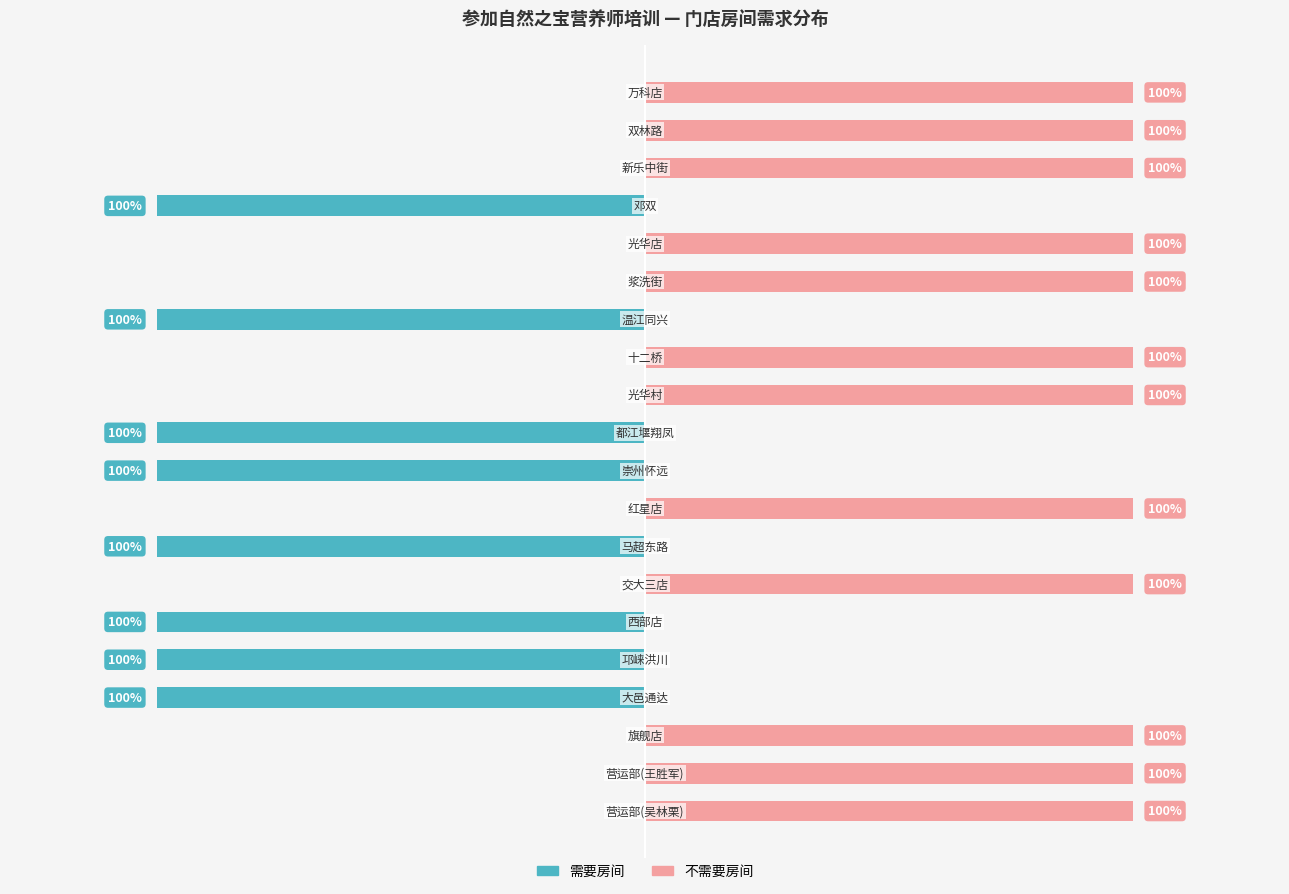

List the series in order of their peak value, highest first.

不需要房间, 需要房间